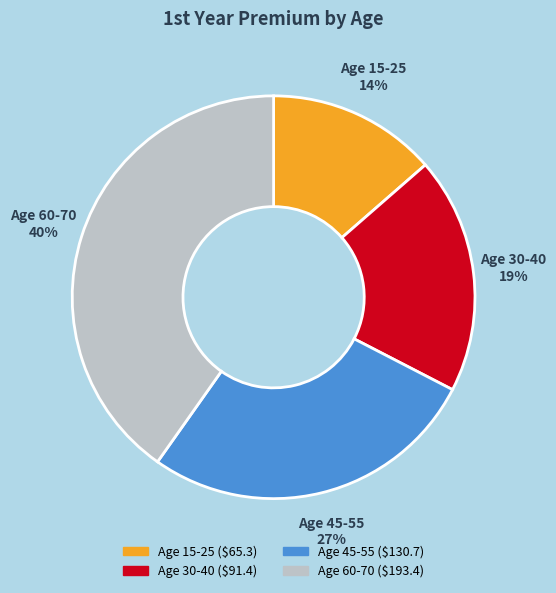

The Age 60-70 slice represents 40% of the pie. True or false?

True